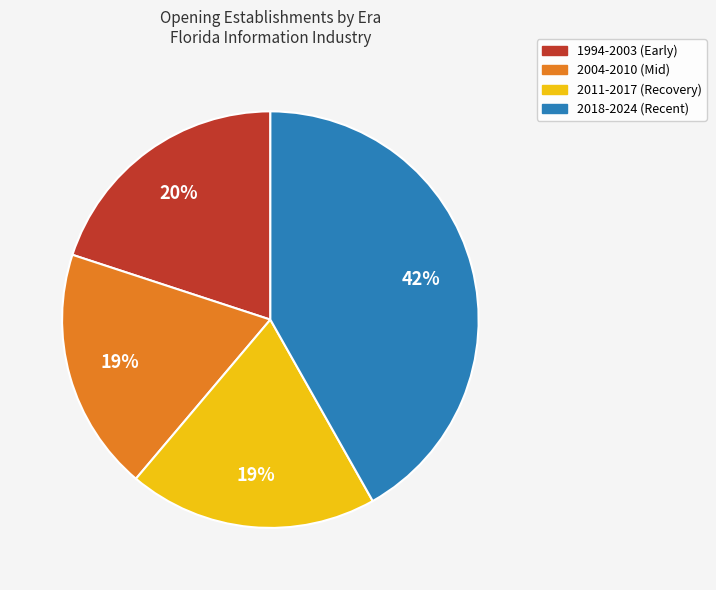

Is there any slice that represents more than half of the pie?

No